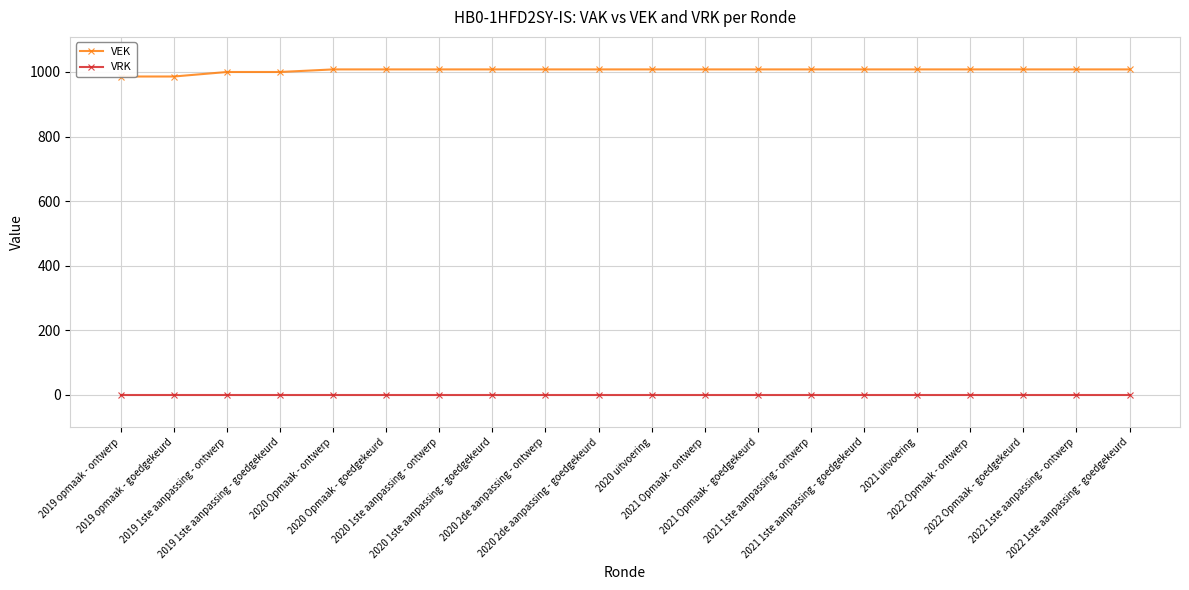

True or false: VEK and VRK intersect in this chart.

False